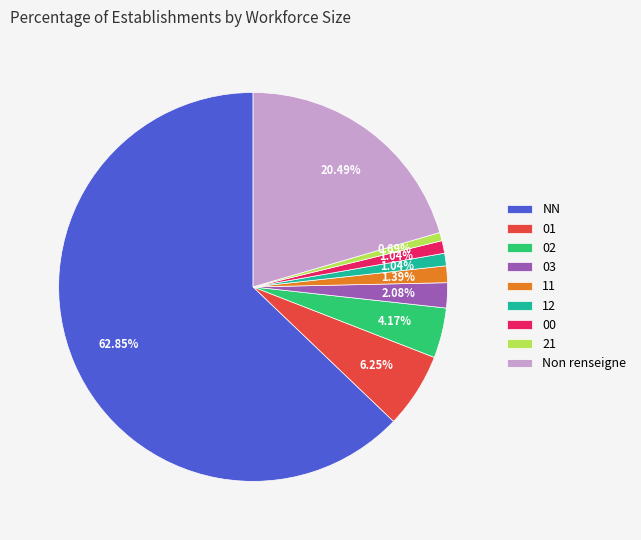

Count the number of slices in the pie.

9